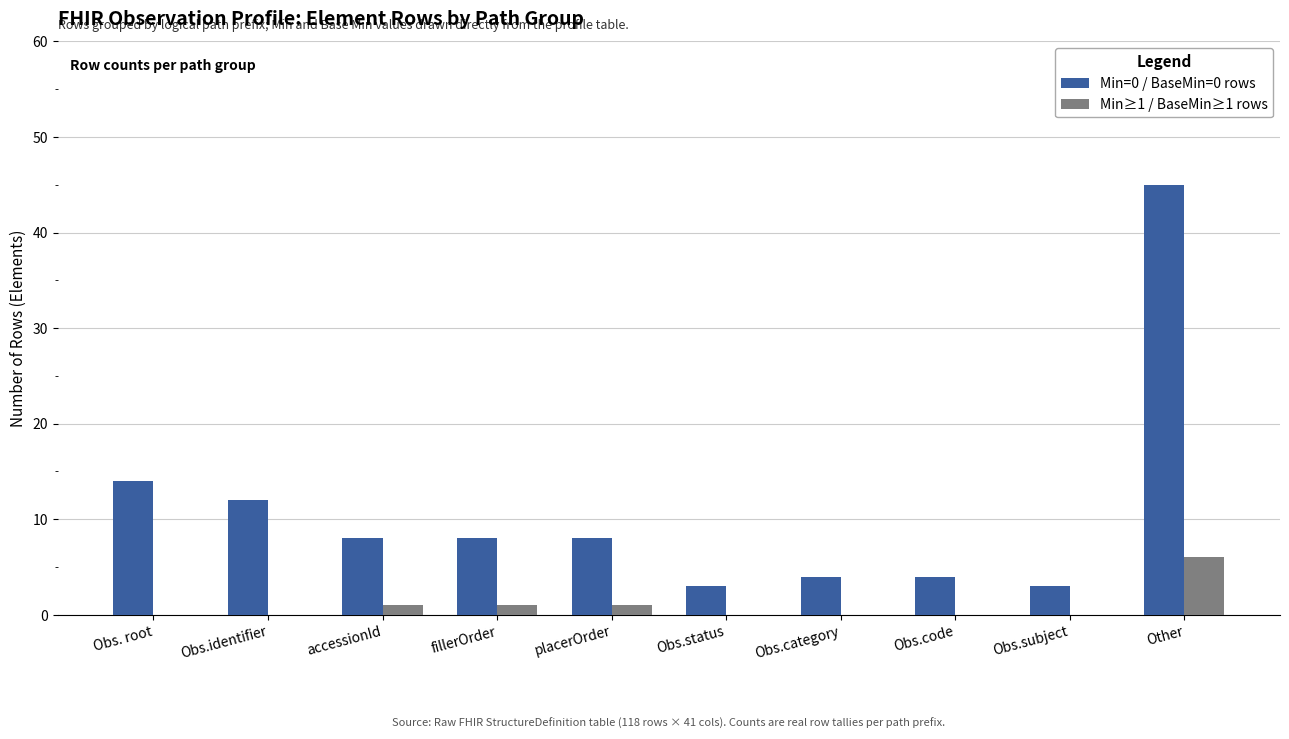

How many distinct data groups are displayed?

2